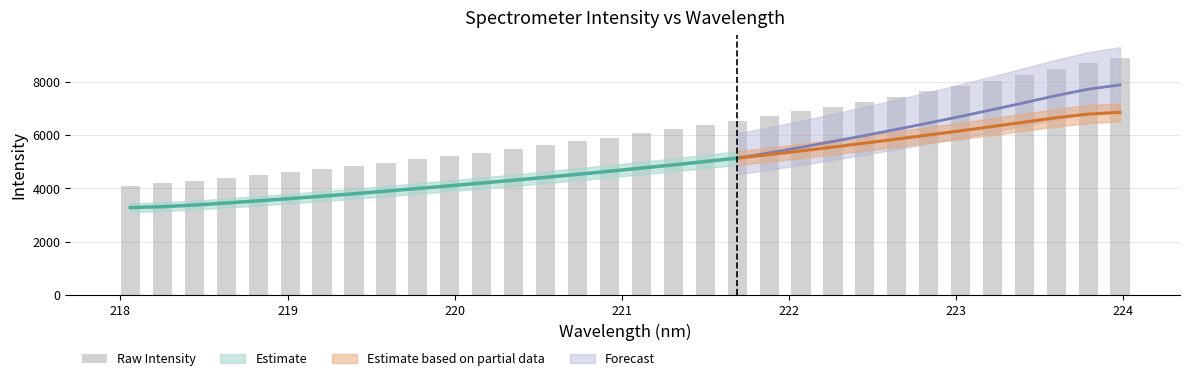

Reading left to right, what are all the values shown in this chart?

4098.4	4195.5	4290.5	4397.5	4492.1	4592.3	4710.9	4834.3	4959.0	5083.2	5211.0	5341.8	5483.2	5619.1	5754.8	5900.0	6062.1	6221.5	6371.3	6520.5	6697.5	6880.1	7064.0	7252.7	7440.4	7643.9	7842.1	8041.1	8252.5	8466.2	8682.4	8905.0